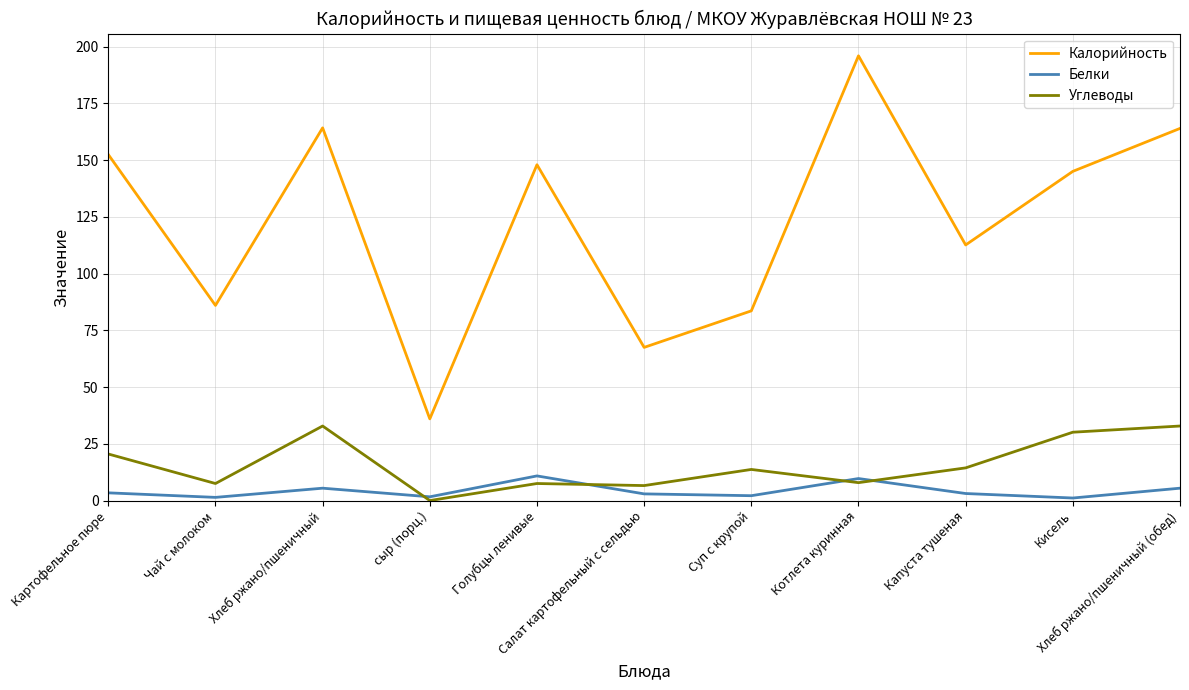

Rank the series by their maximum value, from lowest to highest.

Белки, Углеводы, Калорийность